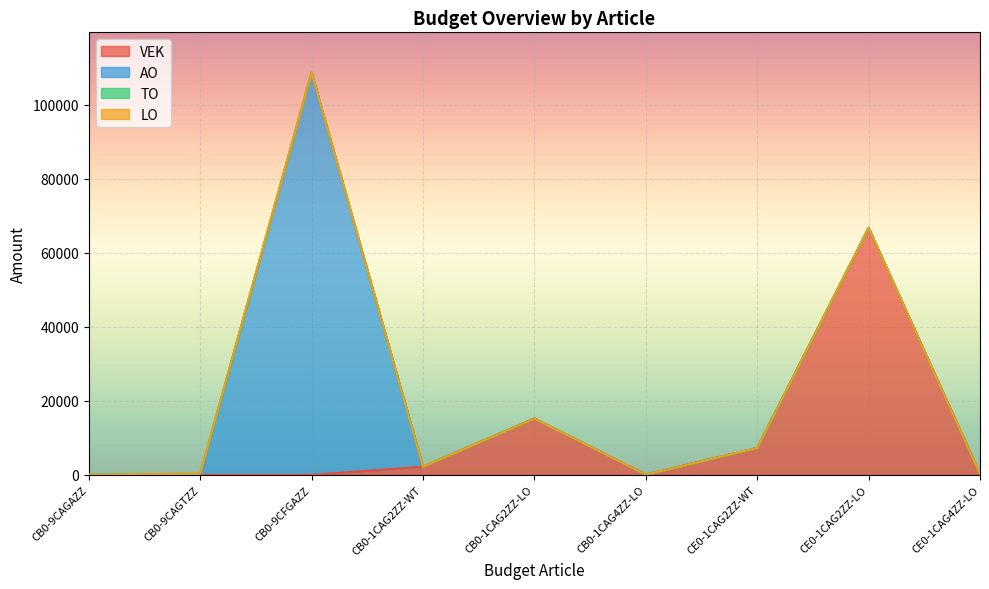

The value of VEK at CE0-1CAG4ZZ-LO is 242. True or false?

True